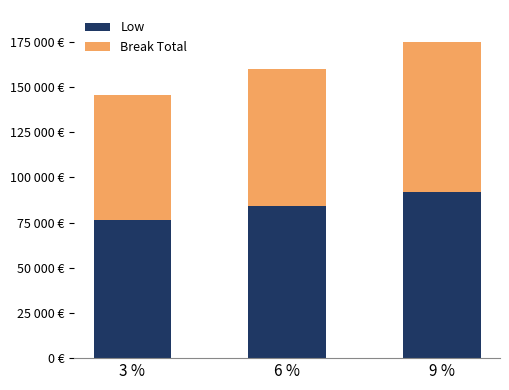

Are the bars horizontal?

No